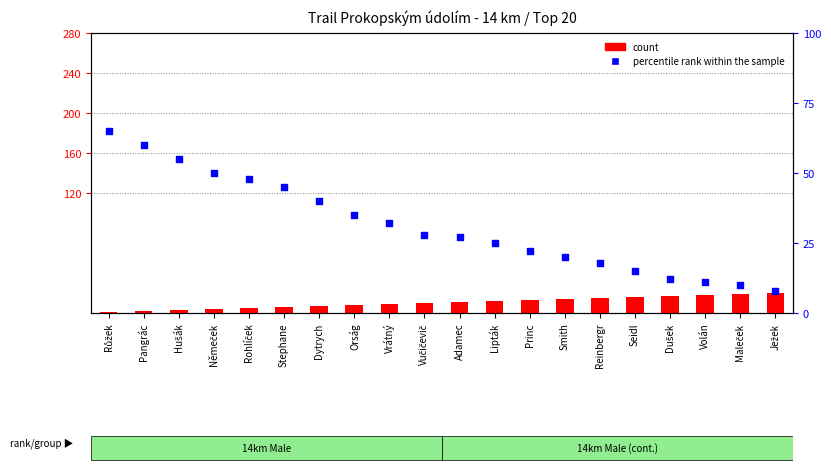

Which series contains the lowest Y value?

count